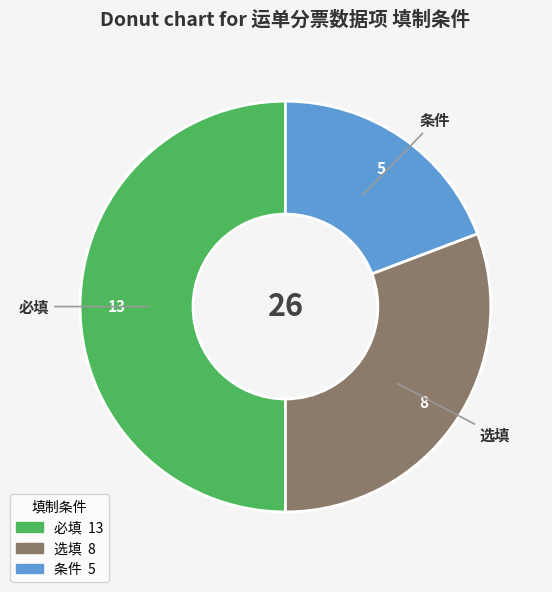

Is it true that 条件 is 19% of the pie?

True